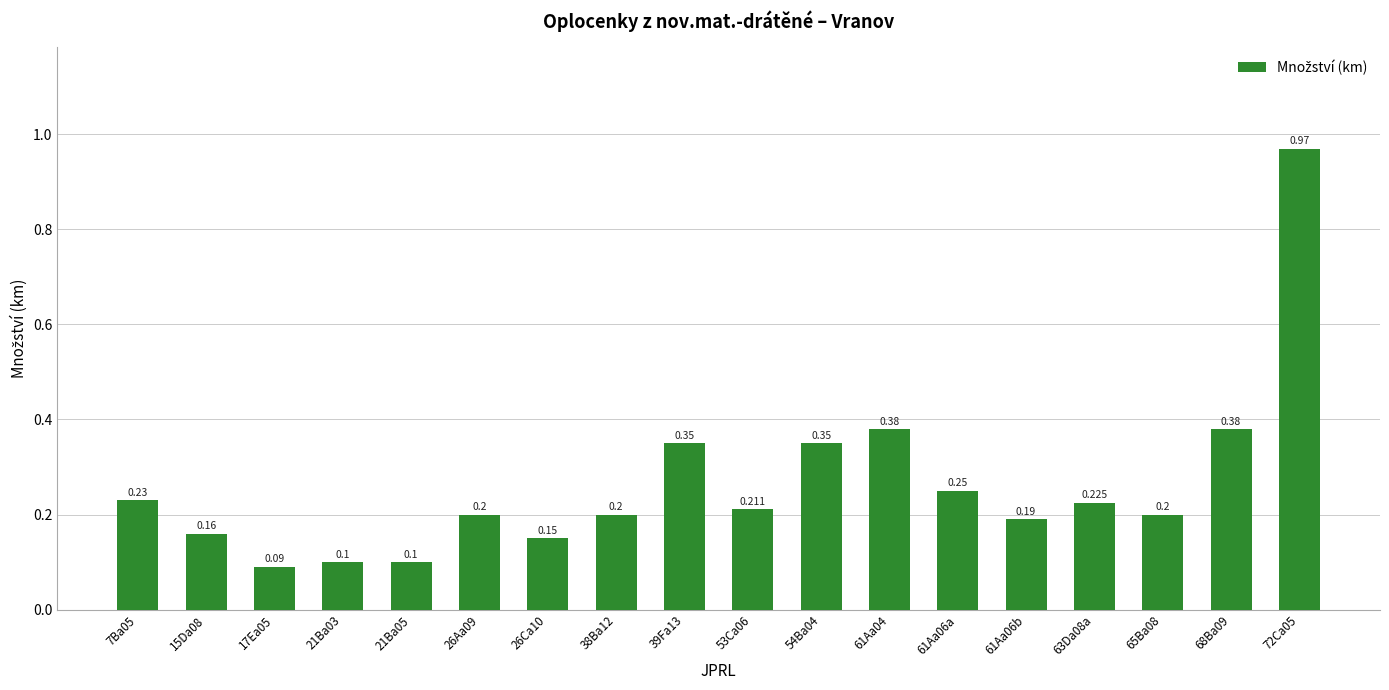

What is the minimum value shown in the chart?

0.1